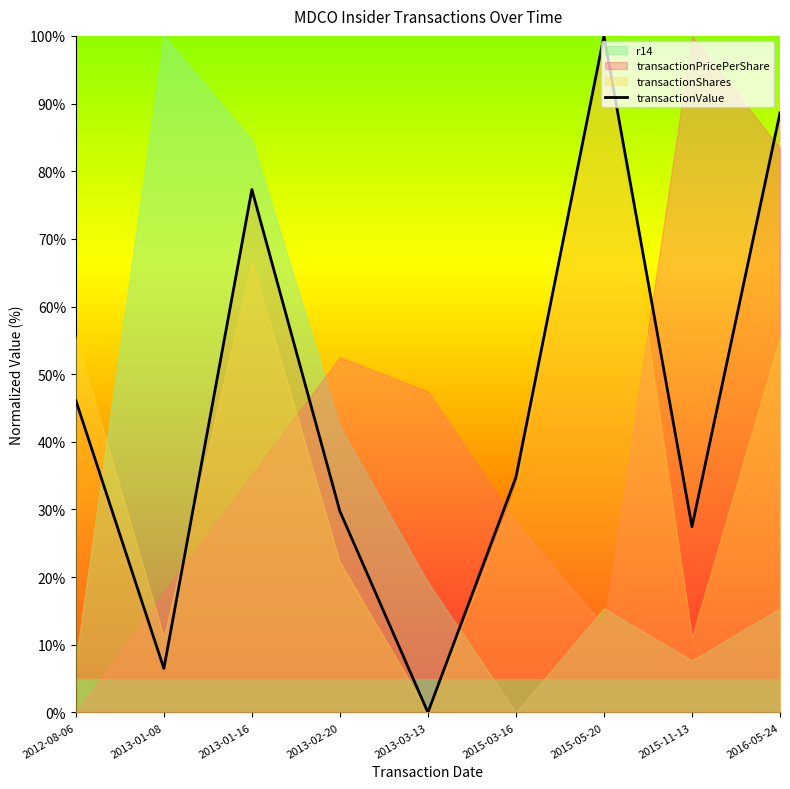

How many interior local peaks (higher than both neighbors) does the data have?

2